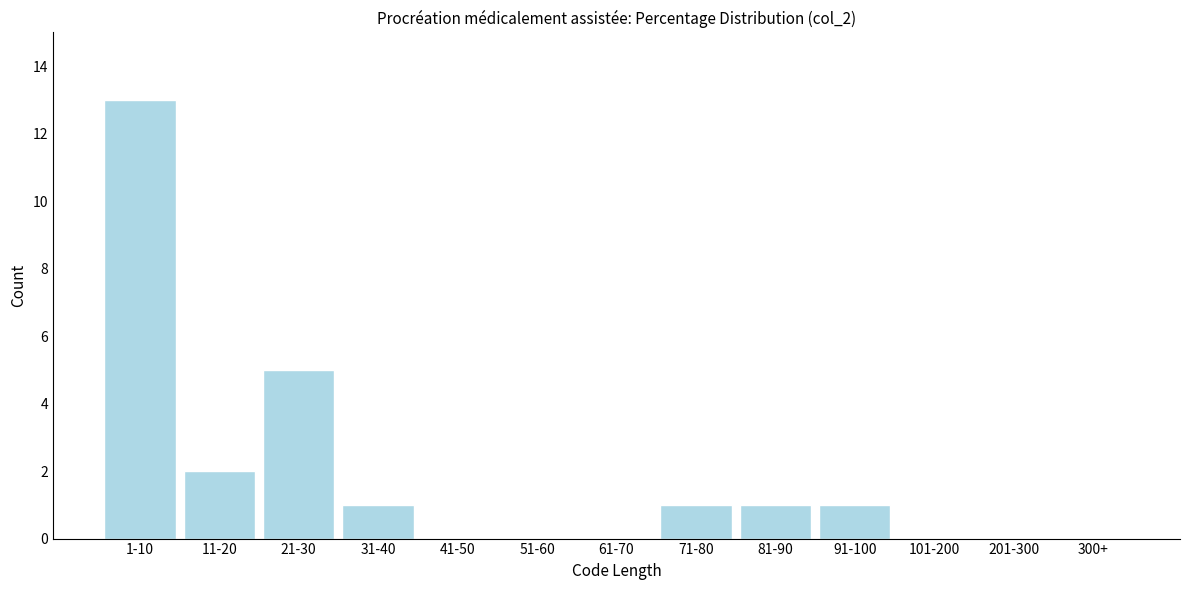

Reading left to right, extract all data points from this chart.

1-10=13	11-20=2	21-30=5	31-40=1	41-50=0	51-60=0	61-70=0	71-80=1	81-90=1	91-100=1	101-200=0	201-300=0	300+=0